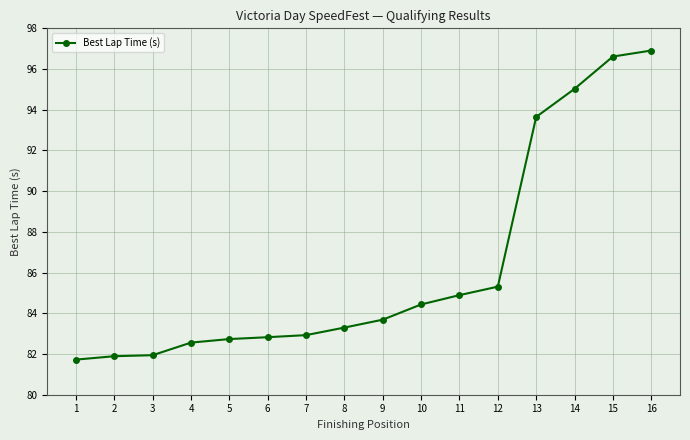

True or false: the data shows 53.1 at 2.

False